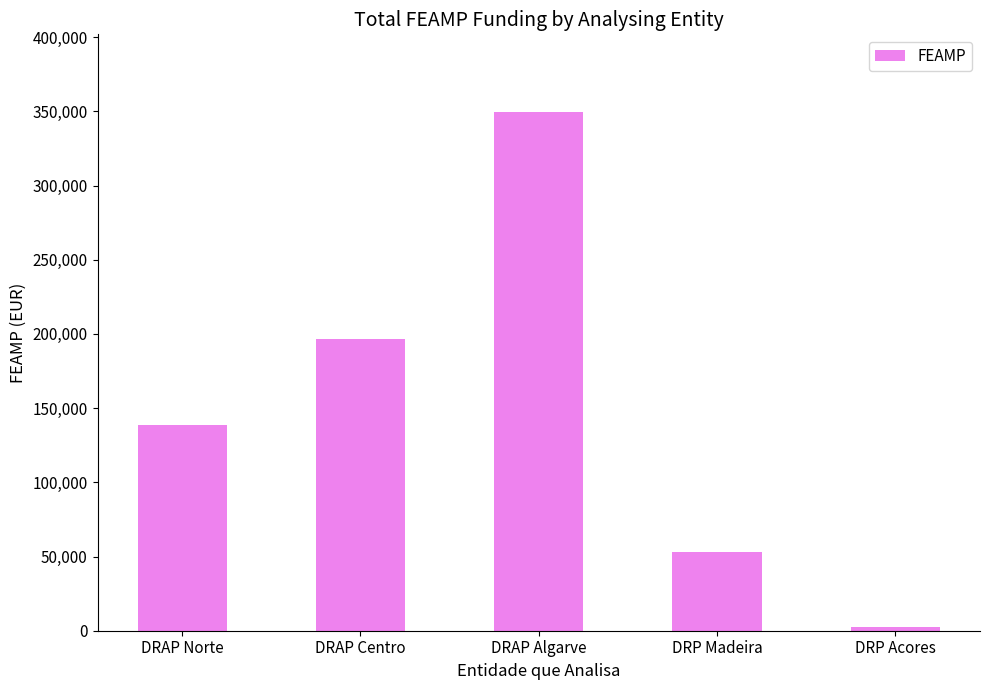

Approximately how many times larger is the value at DRAP Norte compared to DRAP Centro?

0.7